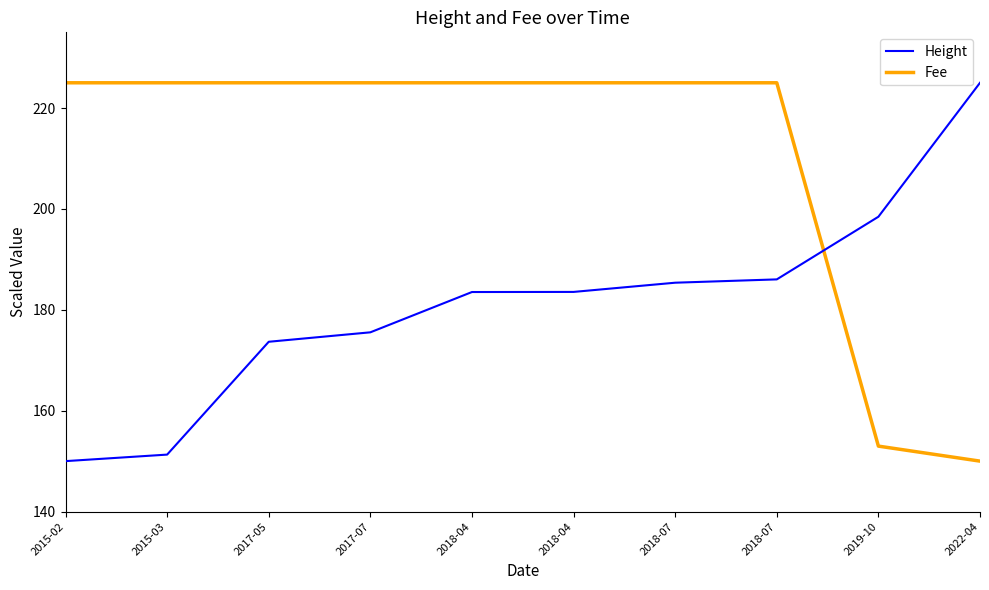

Is it true that Fee equals 225.0 at 2018-04?

True